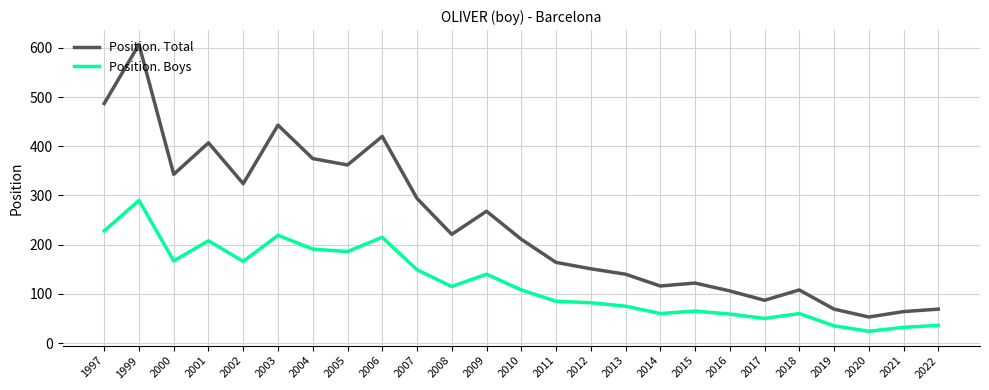

Rank the series at 2022 from lowest to highest value.

Position. Boys, Position. Total